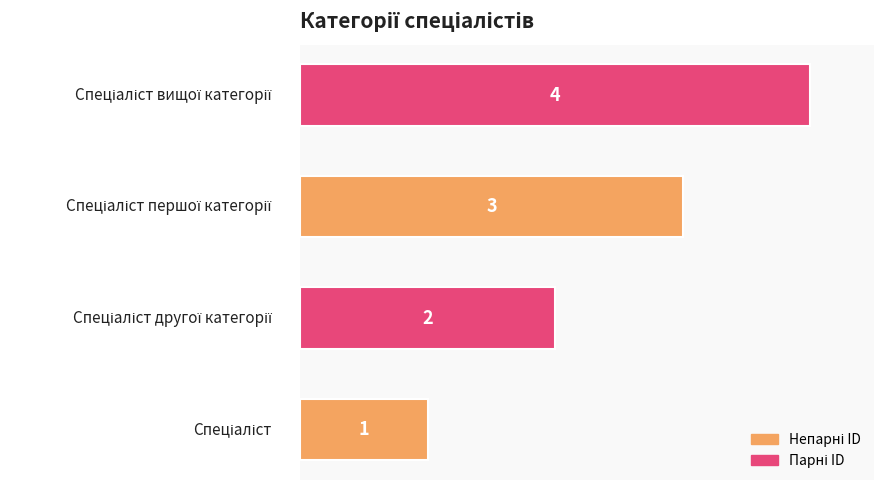

How many values are below 3?

2